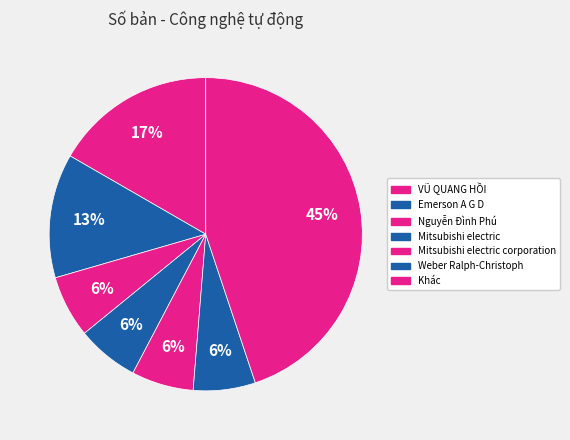

How many segments does this pie chart have?

7